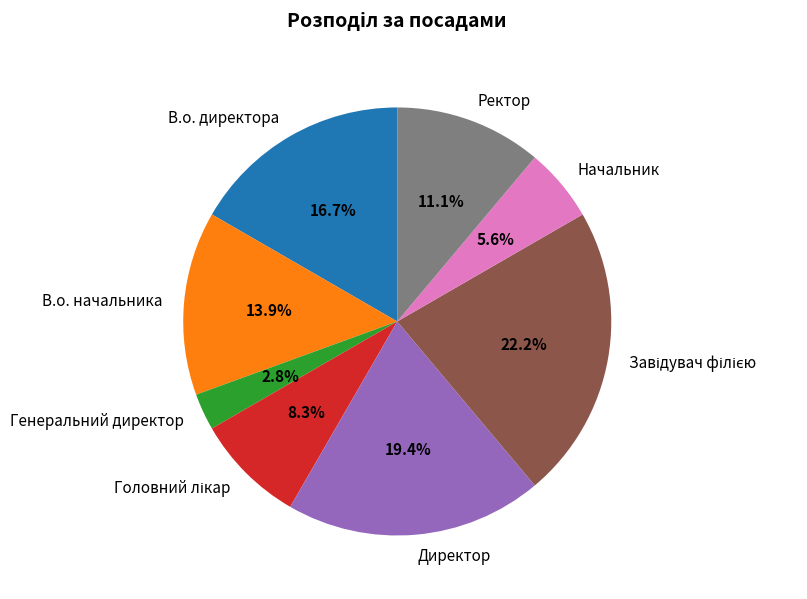

Is В.о. директора the majority of the pie?

No